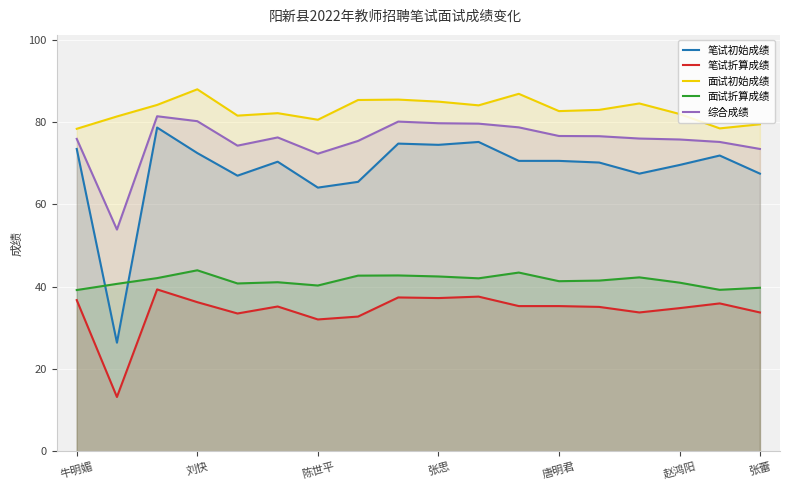

Which series has the largest total across all categories?

面试初始成绩